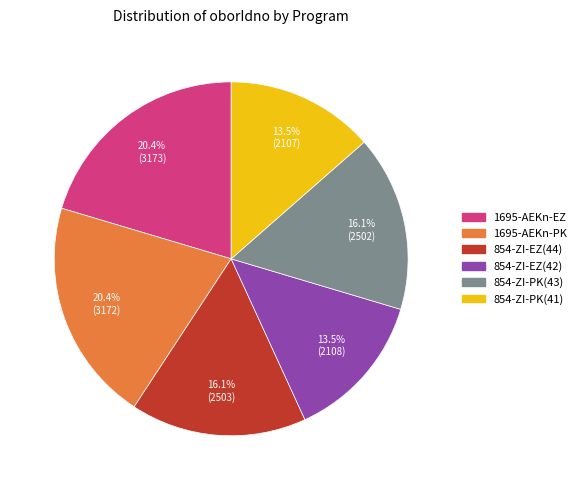

How many segments does this pie chart have?

6